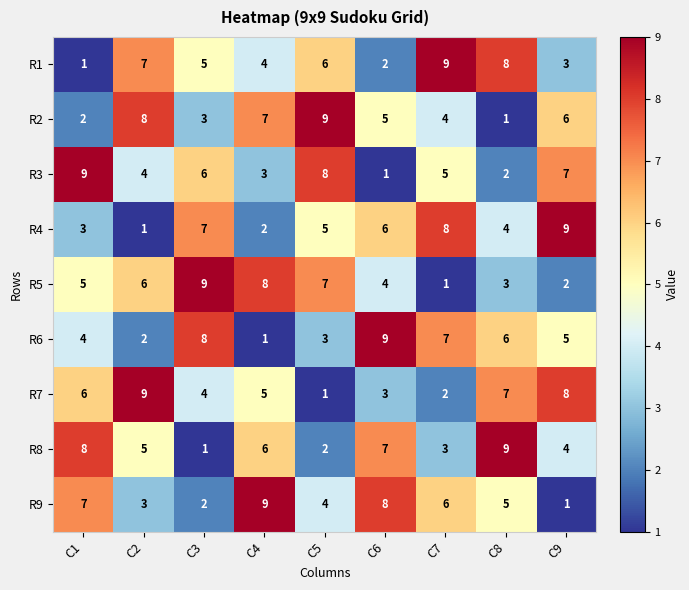

How many data points does each series have?

9